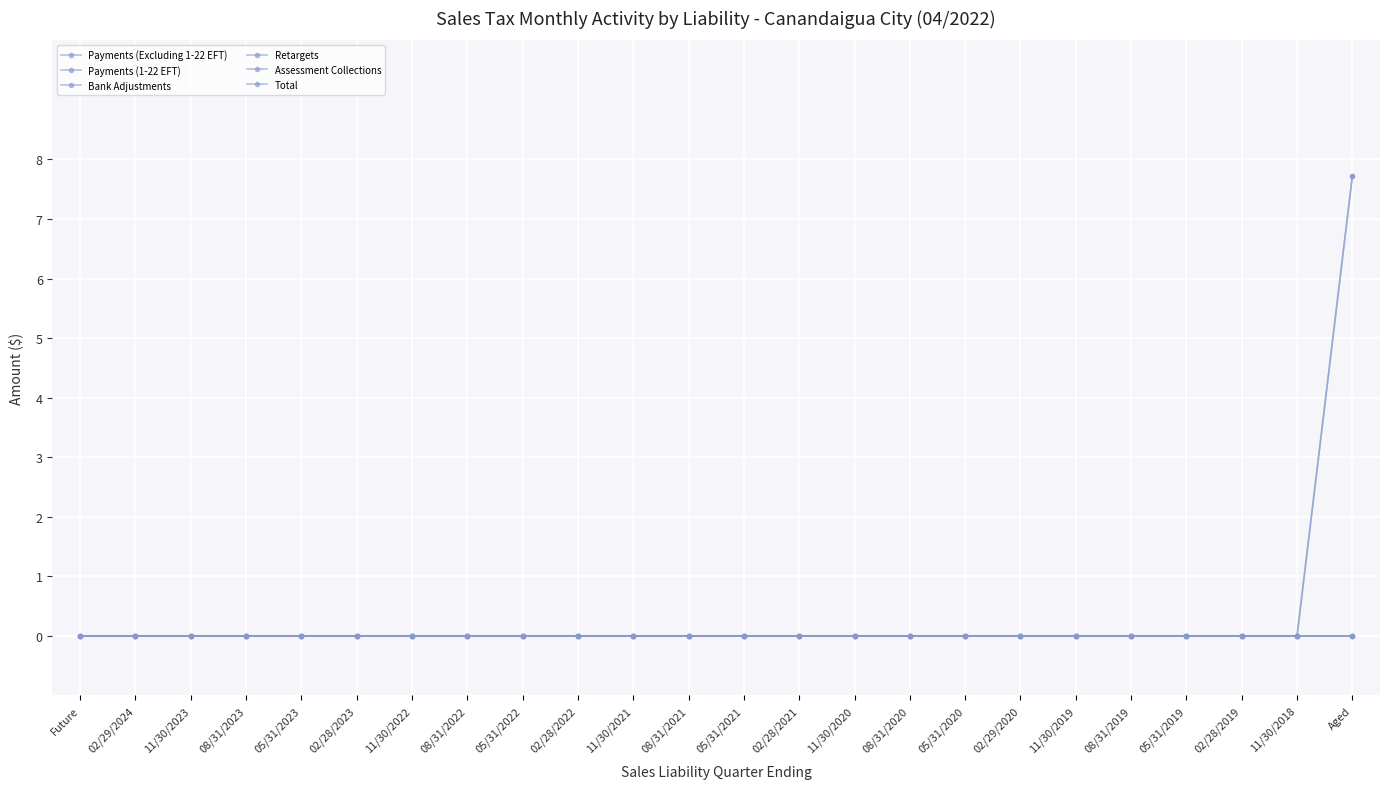

What position from the left is 08/31/2023?

4